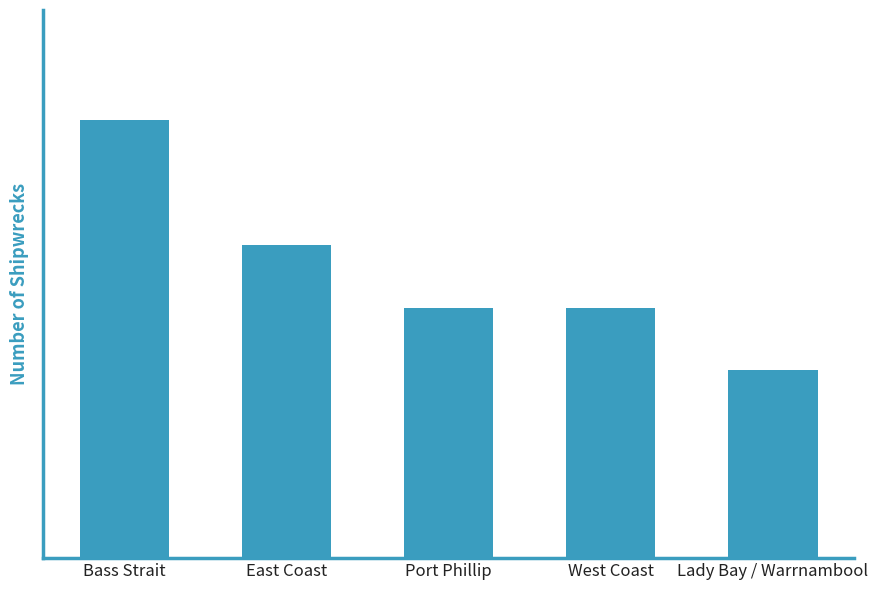

Does the chart contain any negative values?

No